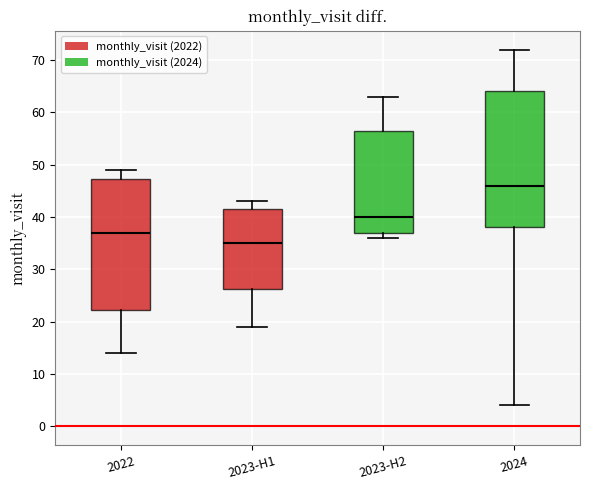

Which box is the tallest, from its lower edge to its upper edge?

2024